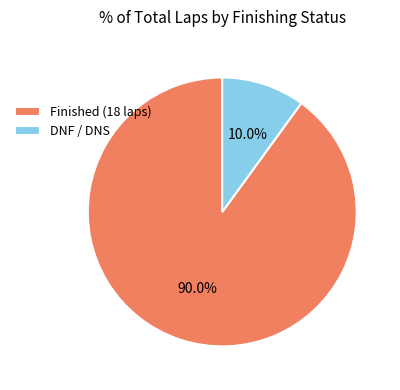

Do Finished (18 laps) and DNF / DNS together represent more than half of the pie?

Yes